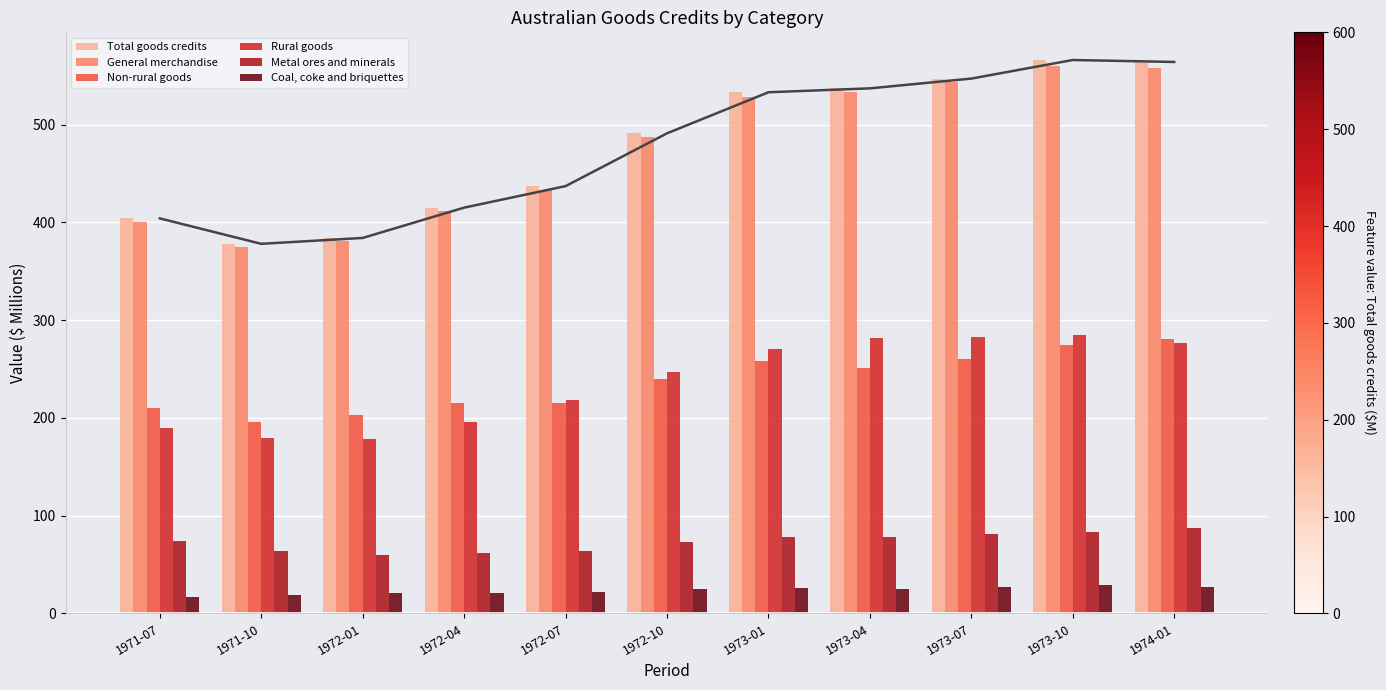

How many groups of bars are there?

11